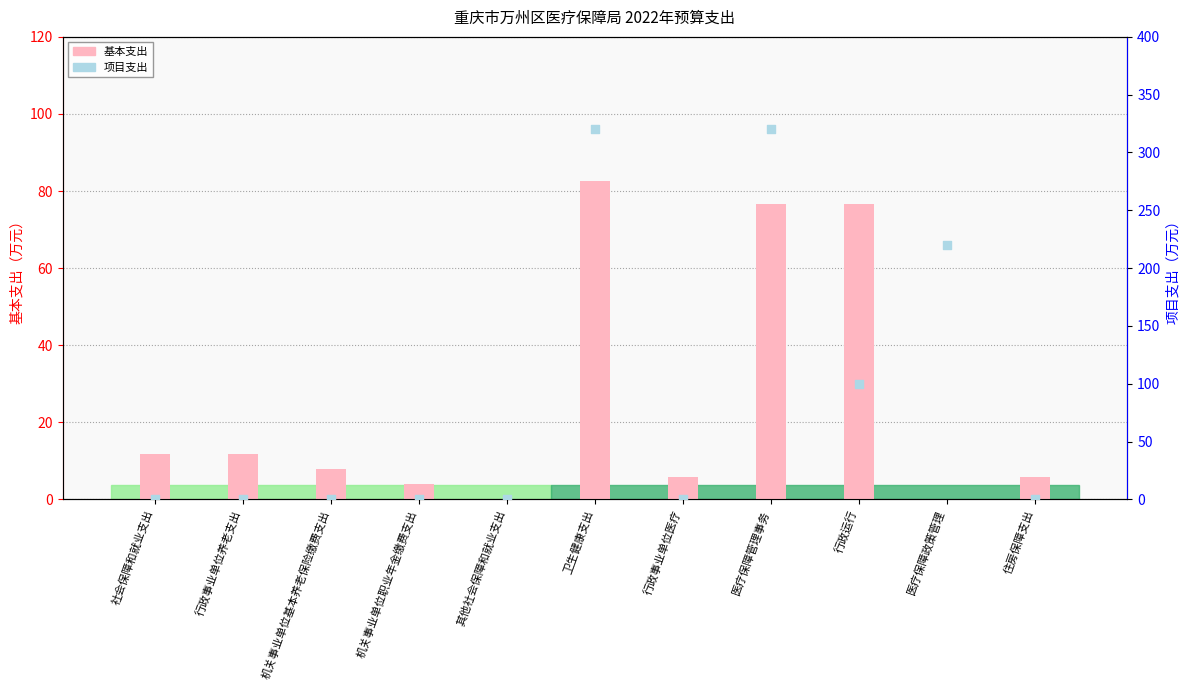

What is the total value across all series at 卫生健康支出?

402.6